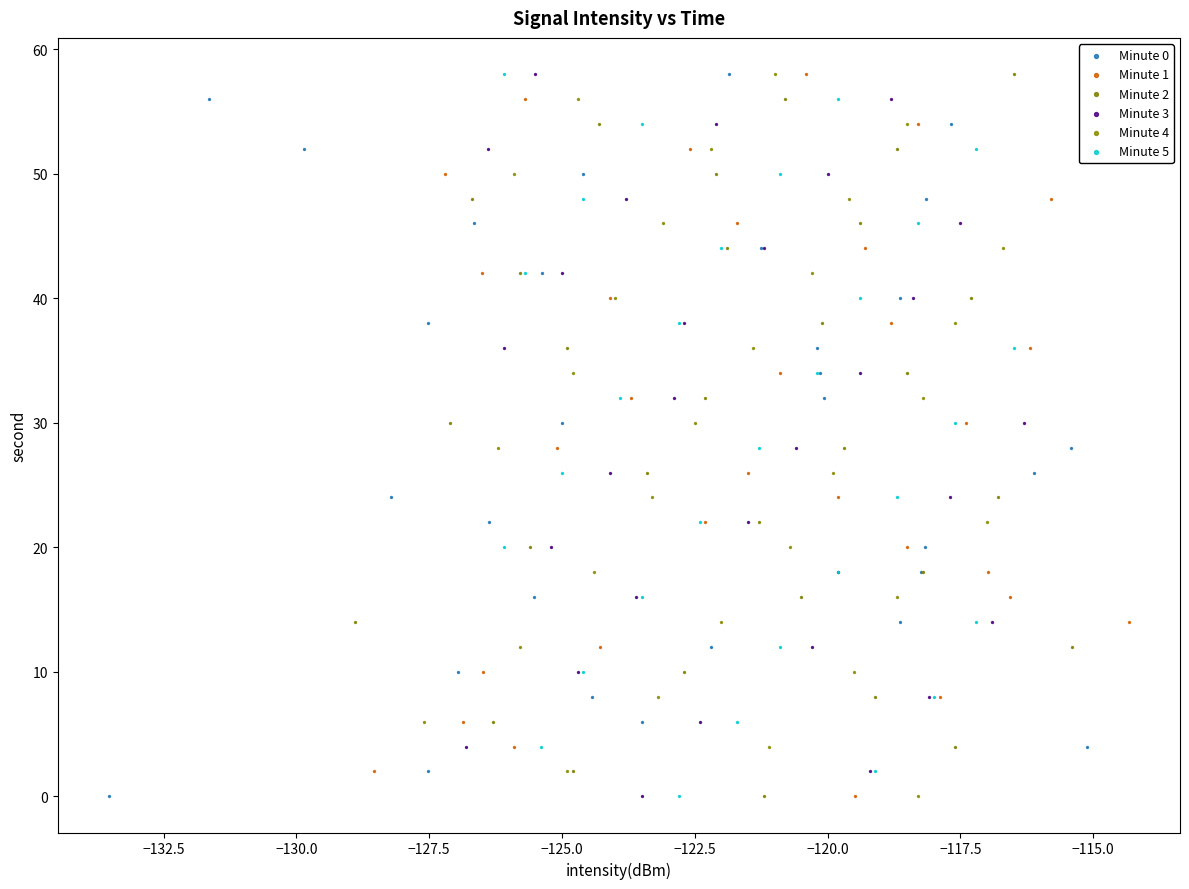

What are all the series names shown in the legend?

Minute 0, Minute 1, Minute 2, Minute 3, Minute 4, Minute 5